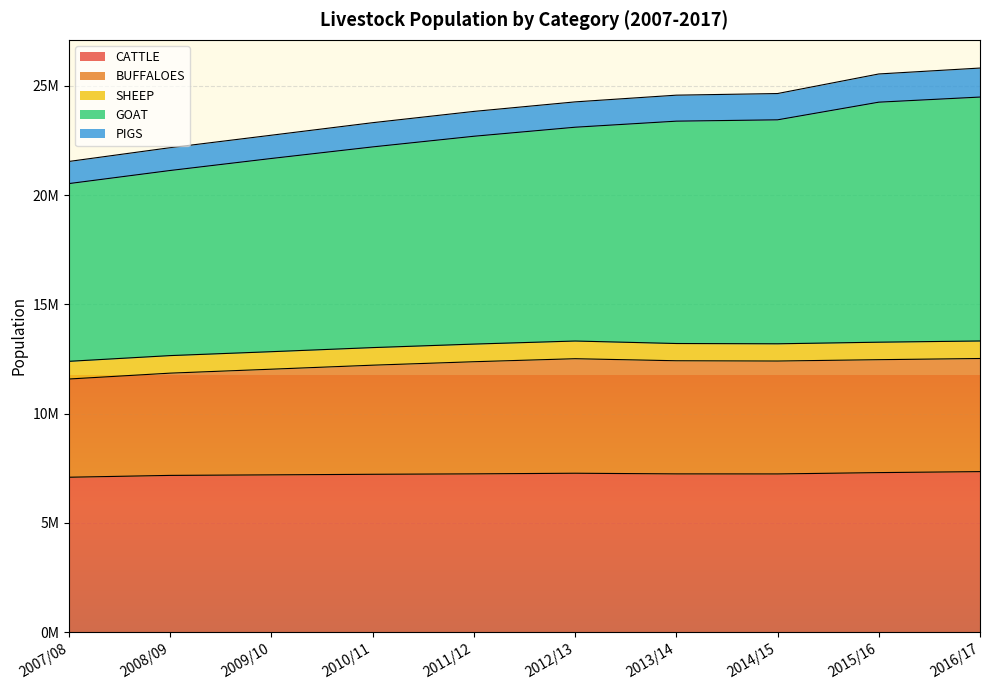

What are all the series names shown in the legend?

CATTLE, BUFFALOES, SHEEP, GOAT, PIGS